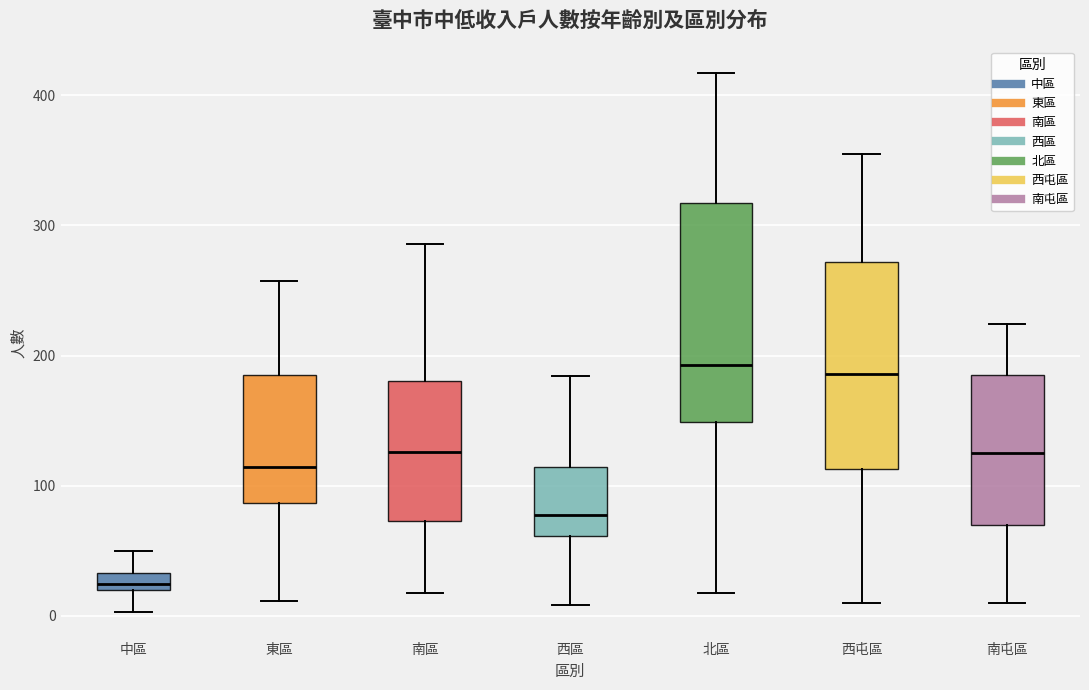

Where is the upper edge of the box for 南區 on the y-axis? The values are not printed on the chart, so give them approximately, as read against the axis.

180